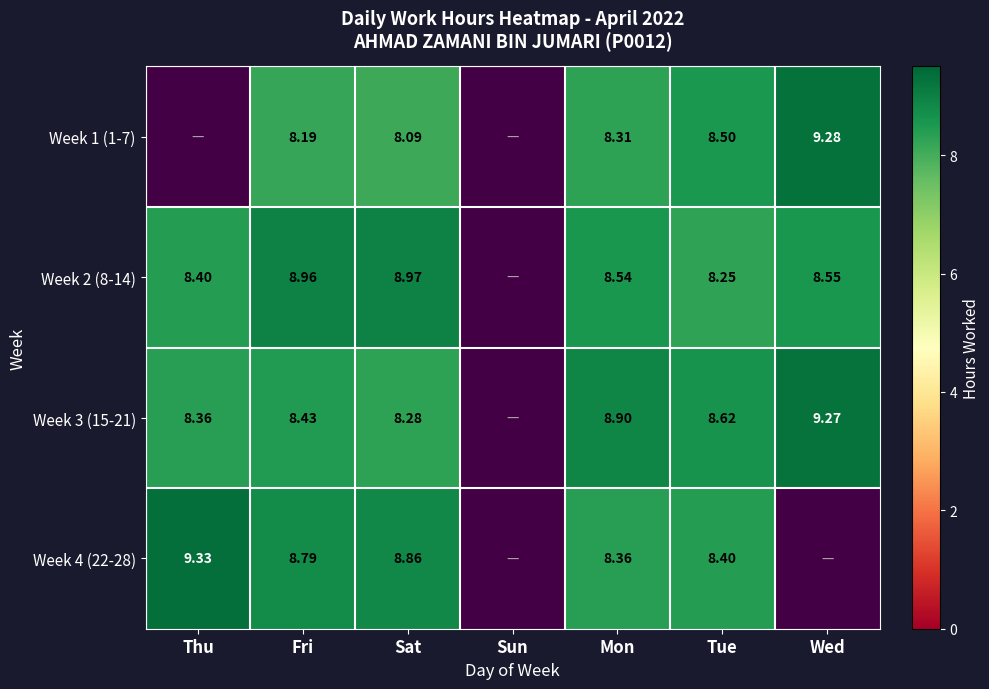

Which has a higher value, Sat or Mon?

Mon